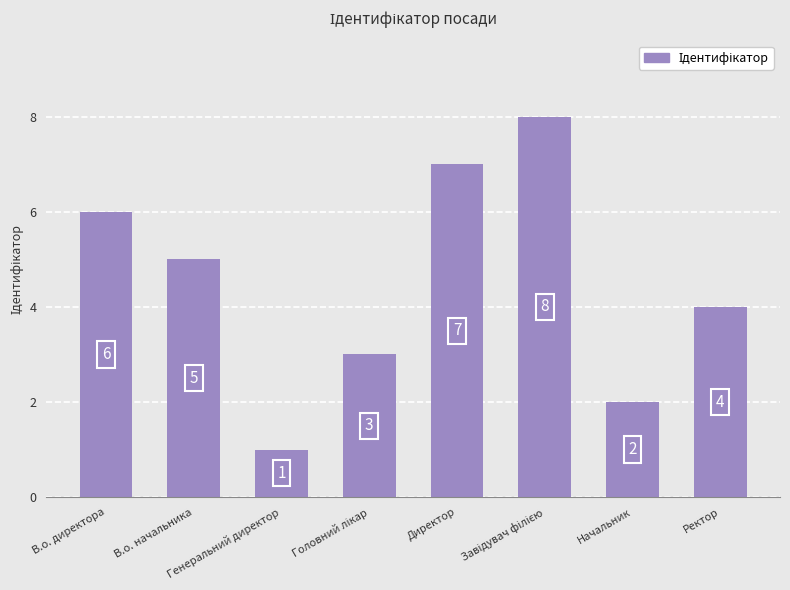

How many values are between 3 and 7?

5